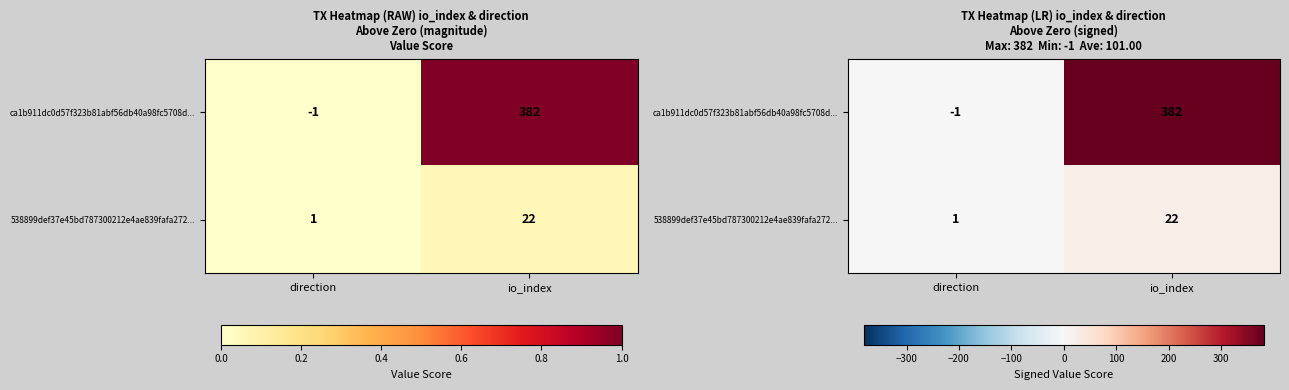

Rank the series by their average value, from highest to lowest.

ca1b911dc0d57f323b81abf56db40a98fc5708d..., 538899def37e45bd787300212e4ae839fafa272...